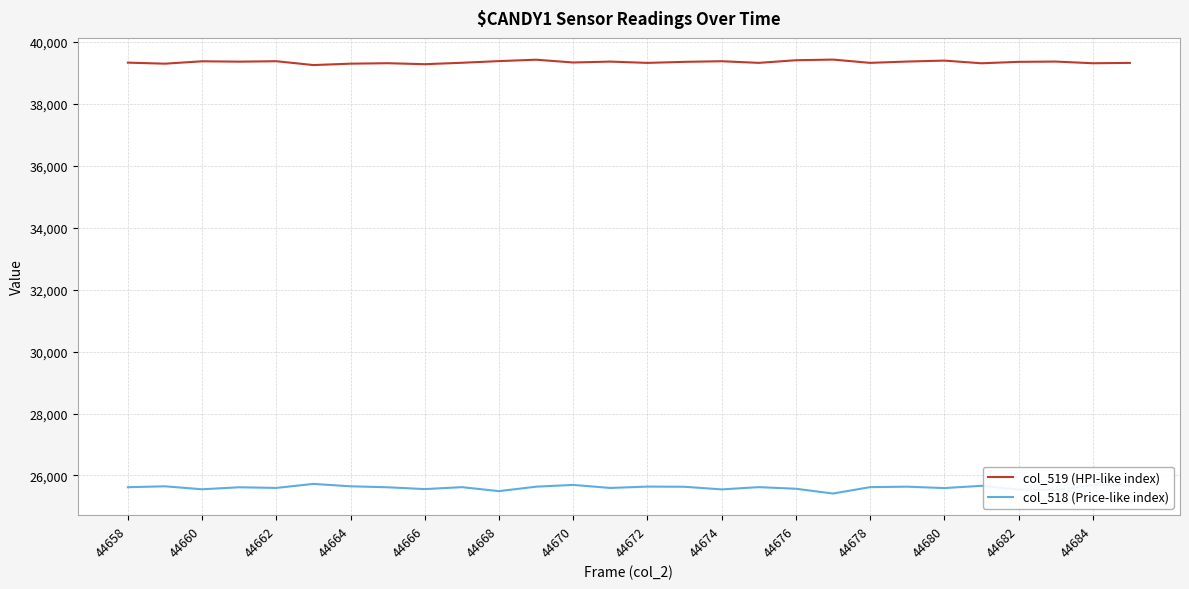

True or false: col_518 (Price-like index) and col_519 (HPI-like index) cross at least once.

False